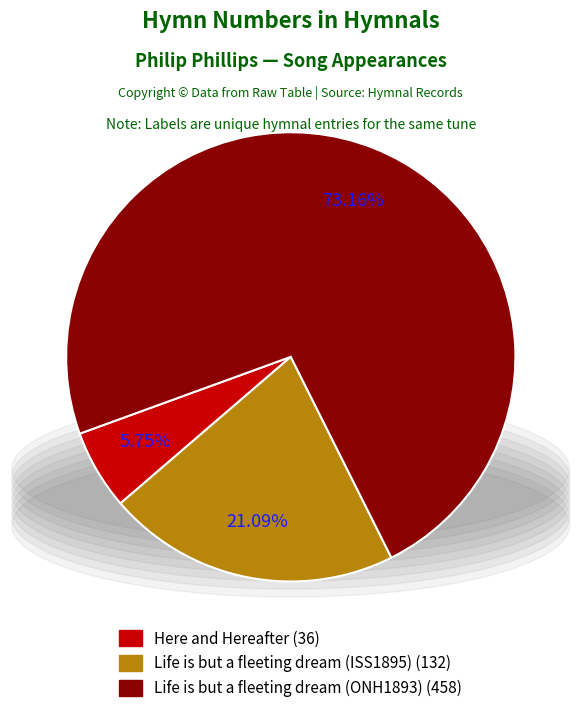

Is there a majority slice in this chart?

Yes